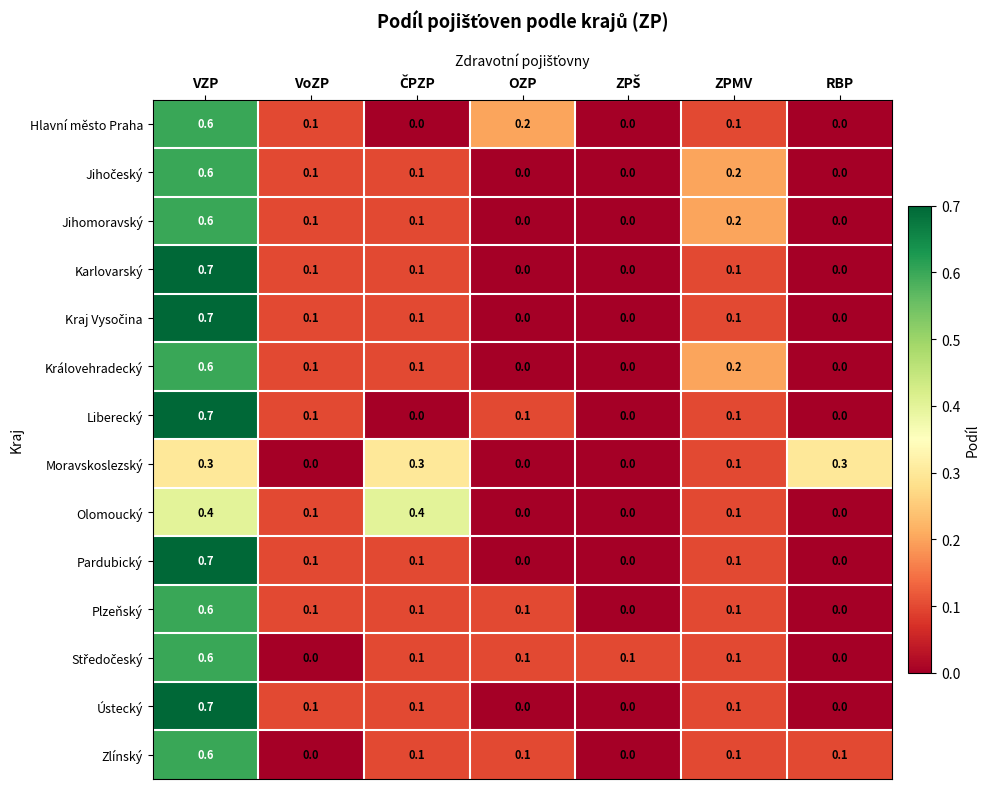

Which series changed the most between OZP and RBP?

Moravskoslezský